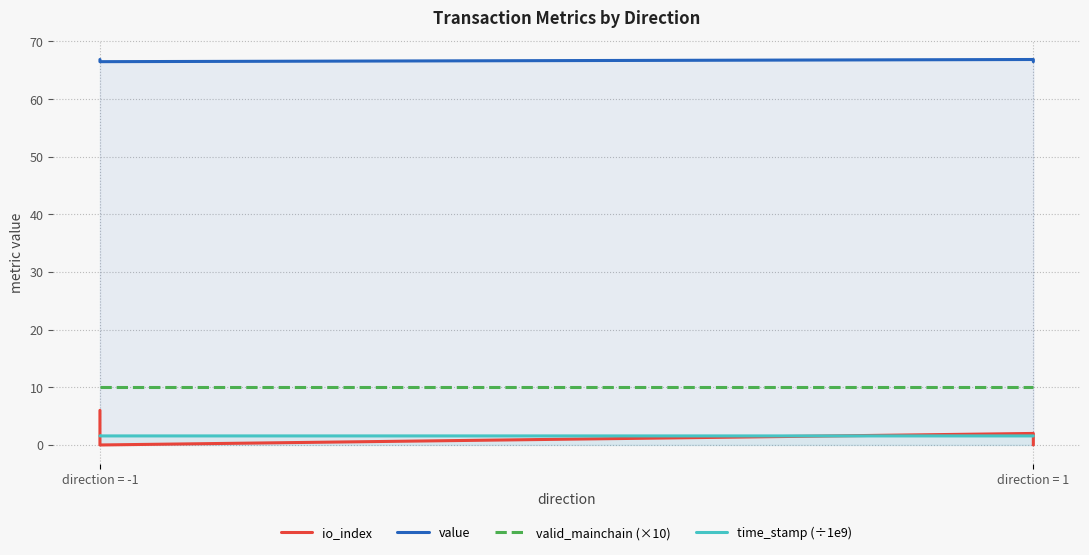

Does the chart have visible grid lines?

Yes